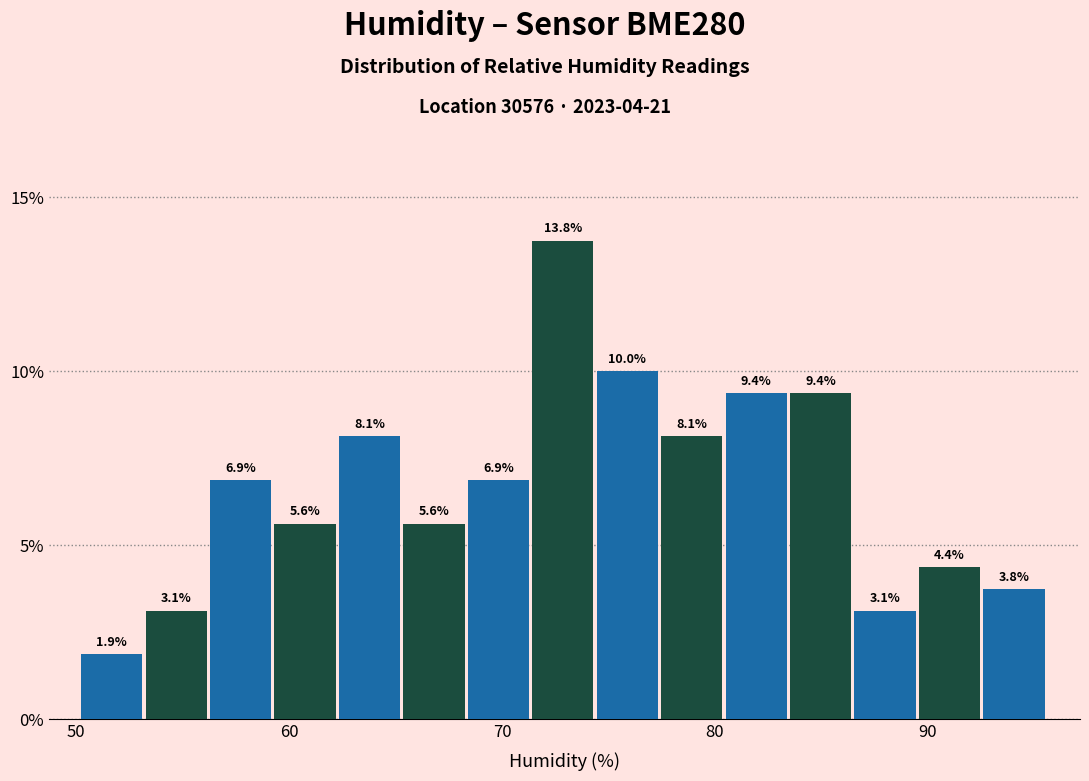

Around what value on the x-axis is the tallest bar? Give the approximate position of its centre, as read against the axis.

73